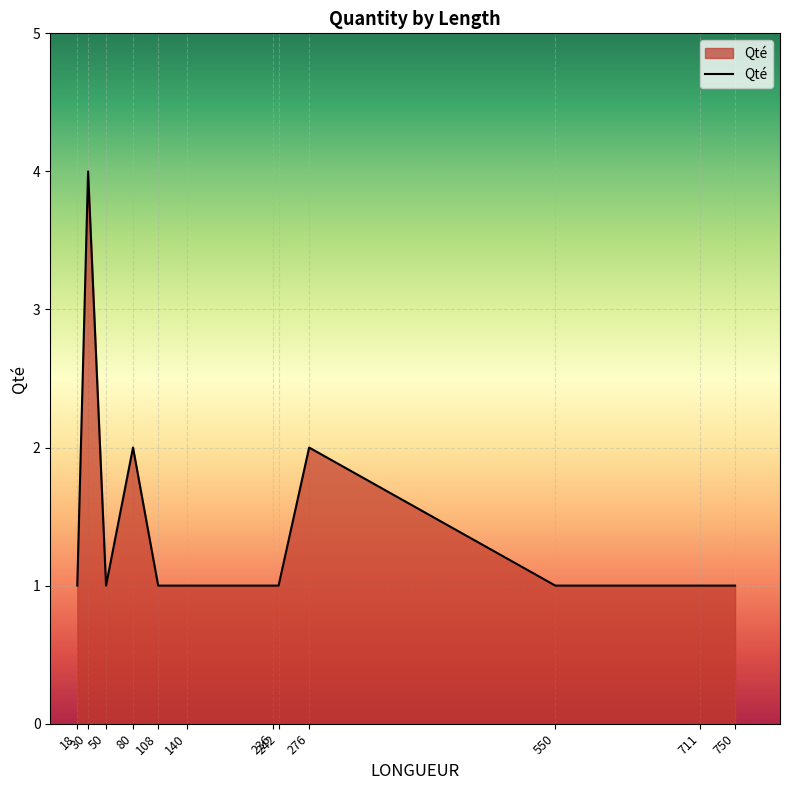

Approximately how many times larger is the value at 550 compared to 140?

1.0